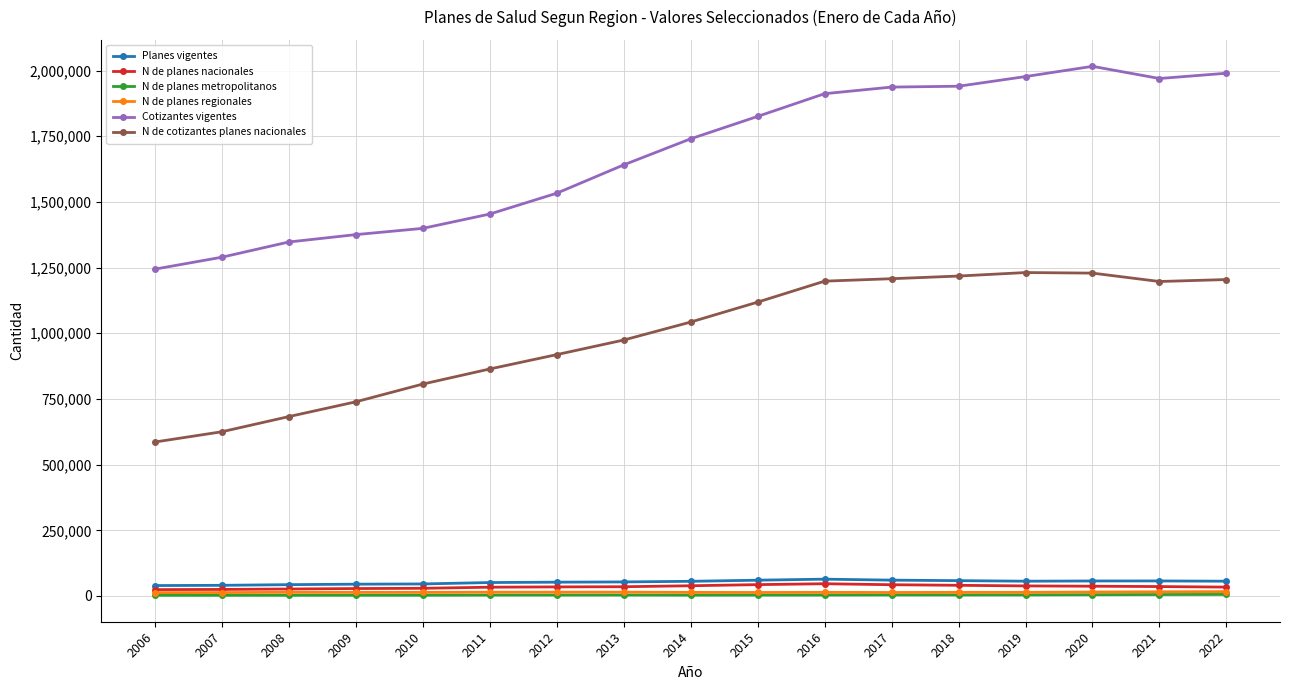

What is the sum of all N de planes regionales values?

239831